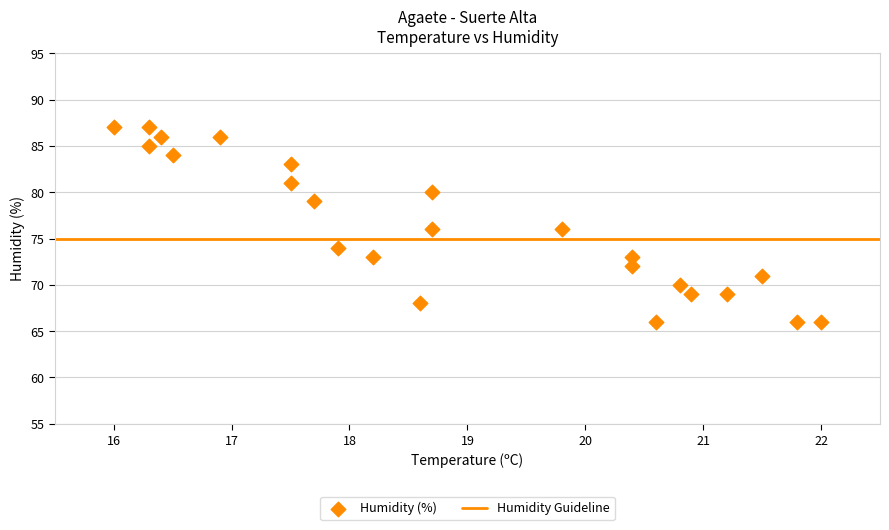

What is the range of Y values (max minus min)?

21